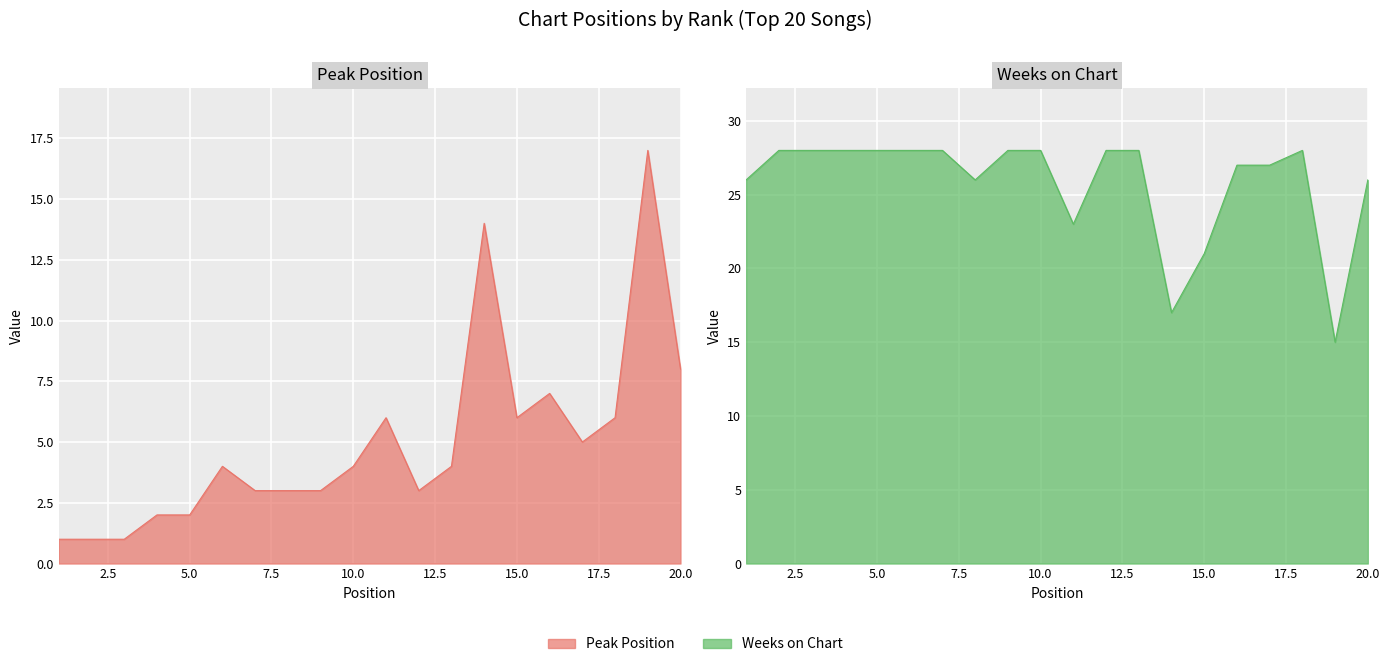

Rank the series at 18 from highest to lowest value.

Weeks on Chart, Peak Position